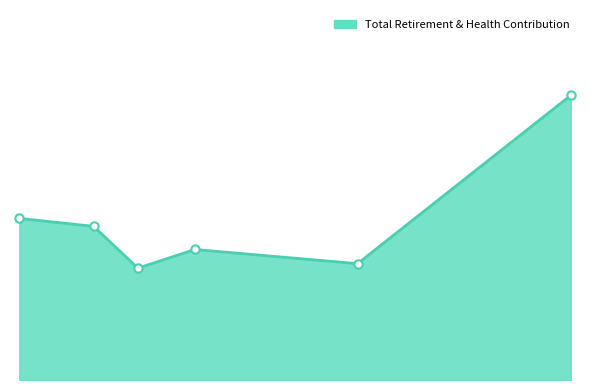

What is the difference between the maximum and minimum values?

29039